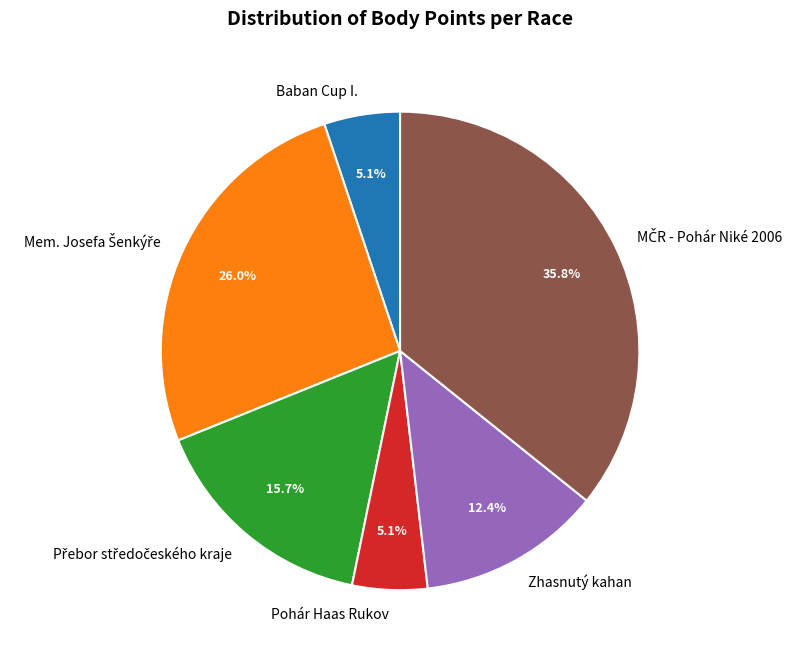

Is Baban Cup I. the majority of the pie?

No